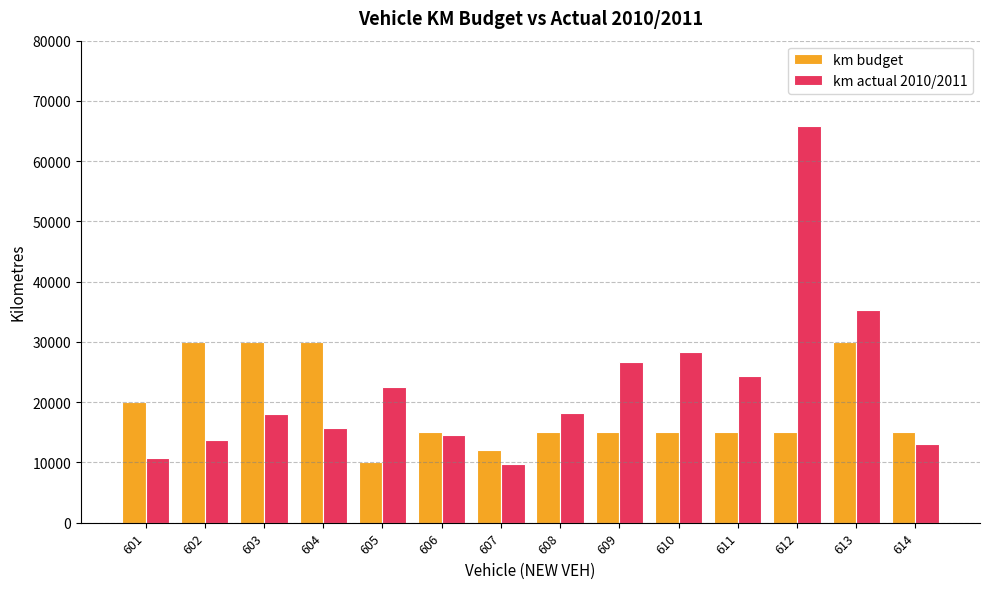

The km budget series shows 3869 at 609. True or false?

False